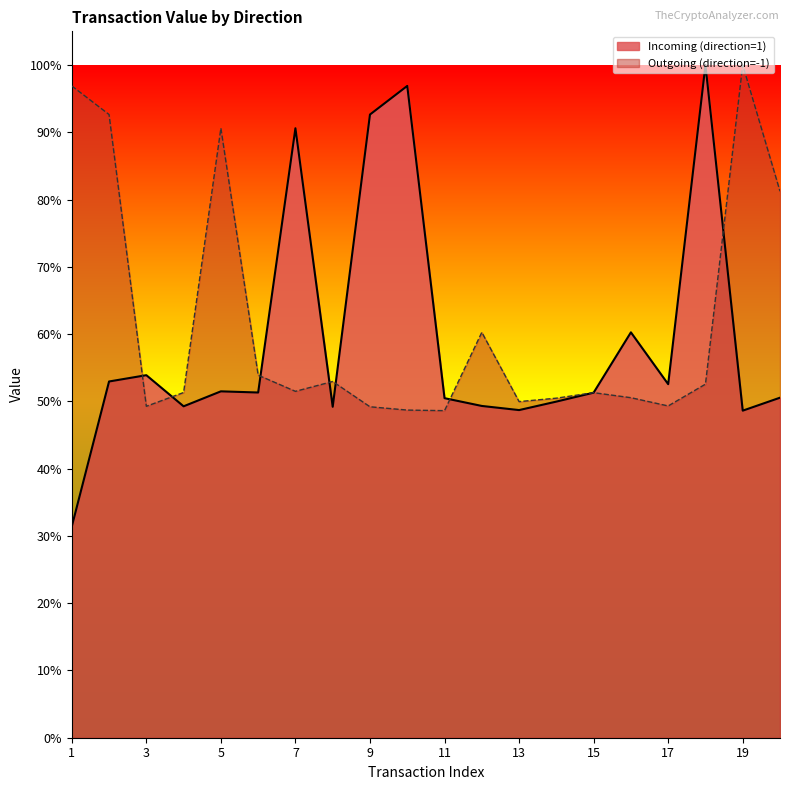

What are all the series names shown in the legend?

Incoming (direction=1), Outgoing (direction=-1)